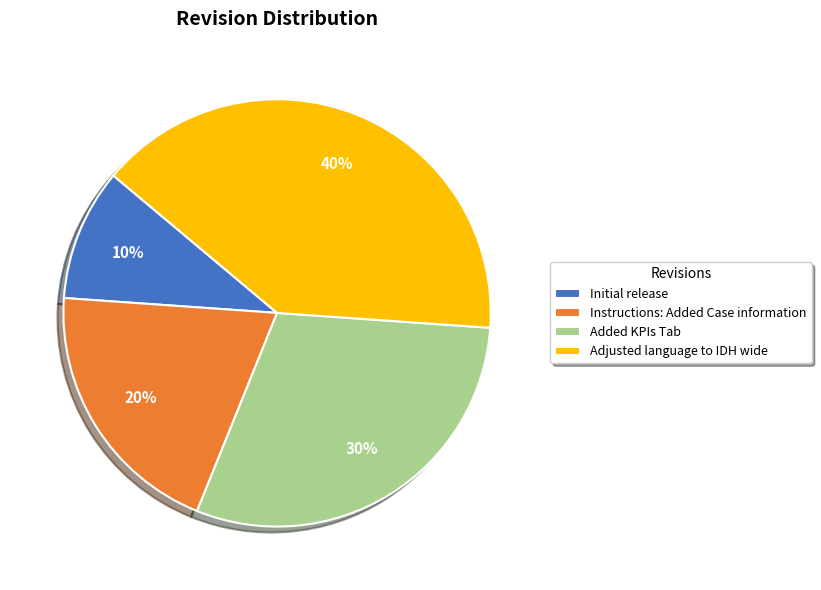

To the nearest percent, what is the difference between the Adjusted language to IDH wide and Added KPIs Tab slice percentages?

10%